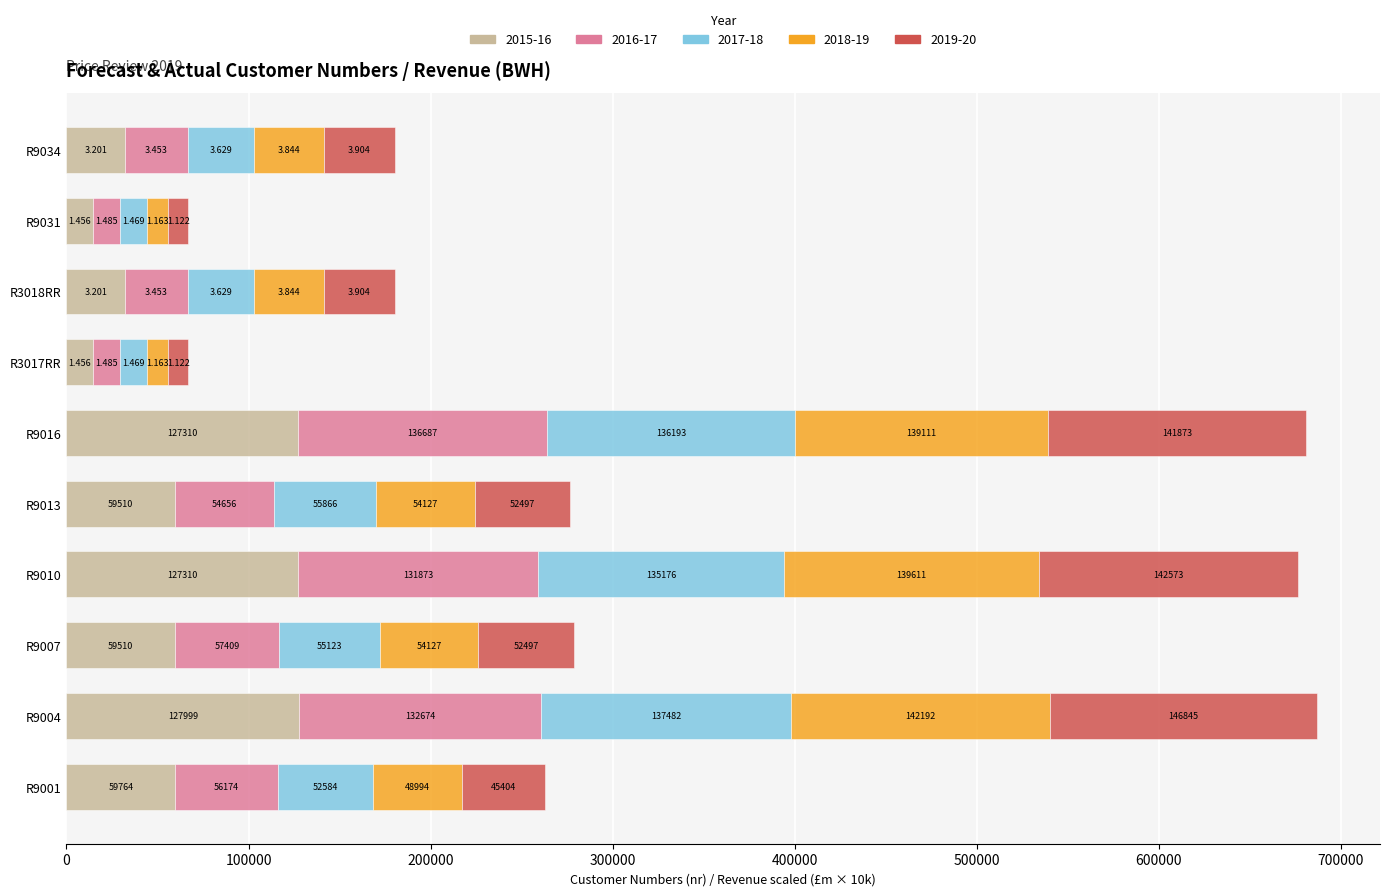

The value of 2015-16 at R3018RR is 49886. True or false?

False